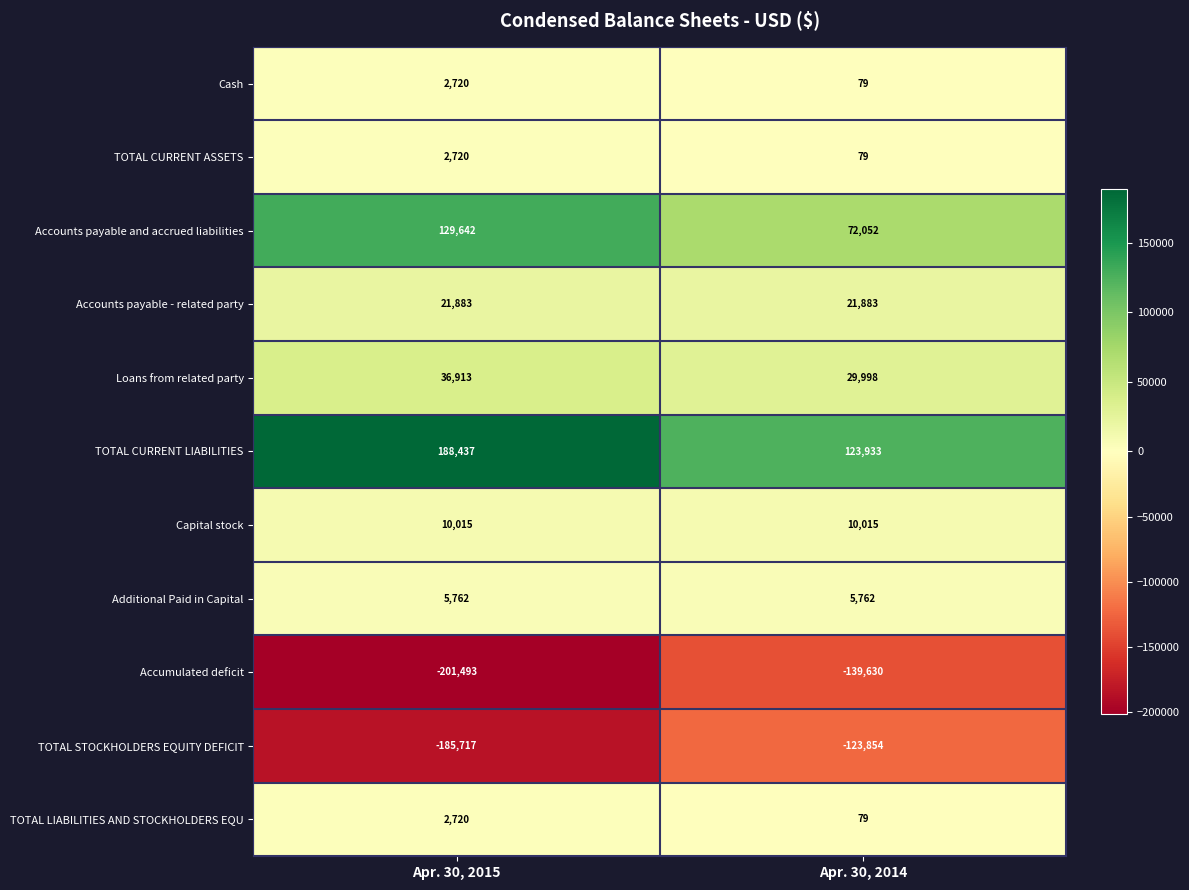

What is the total value across all series at Apr. 30, 2014?

396